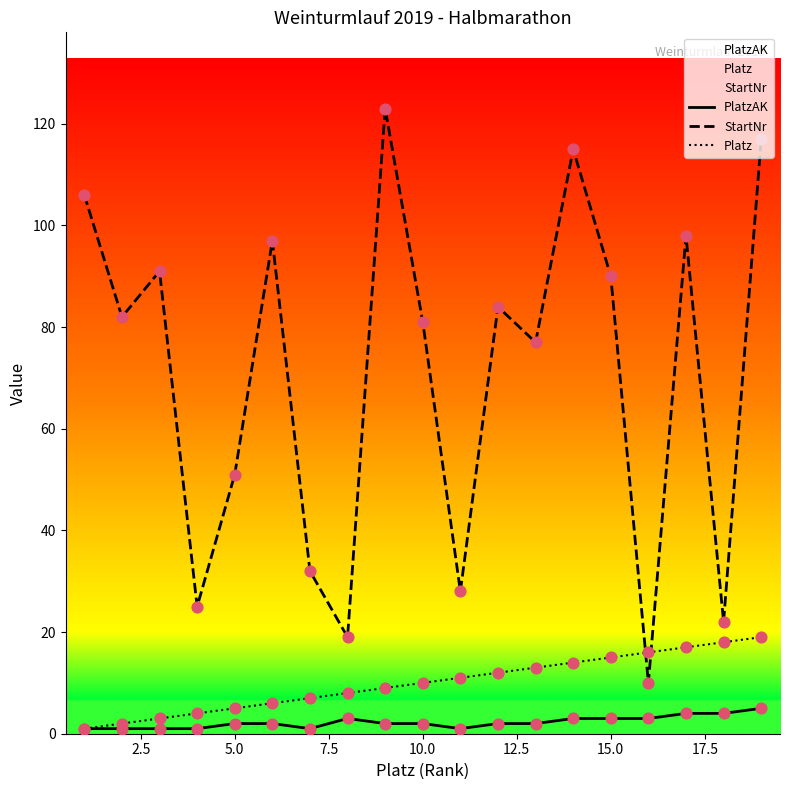

At how many categories does at least one series exceed 87?

8